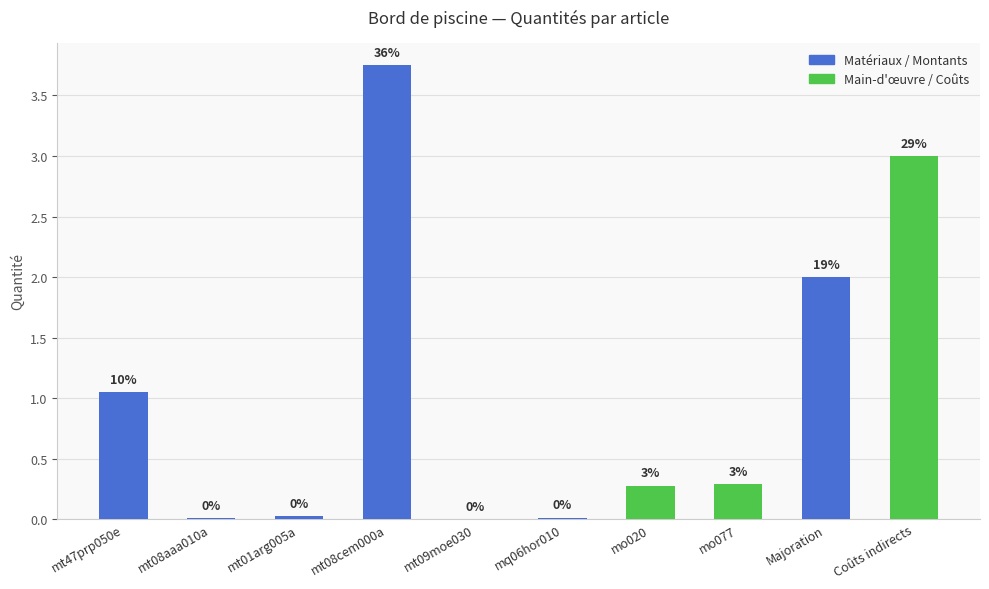

Which has a higher value, mt08cem000a or mo020?

mt08cem000a